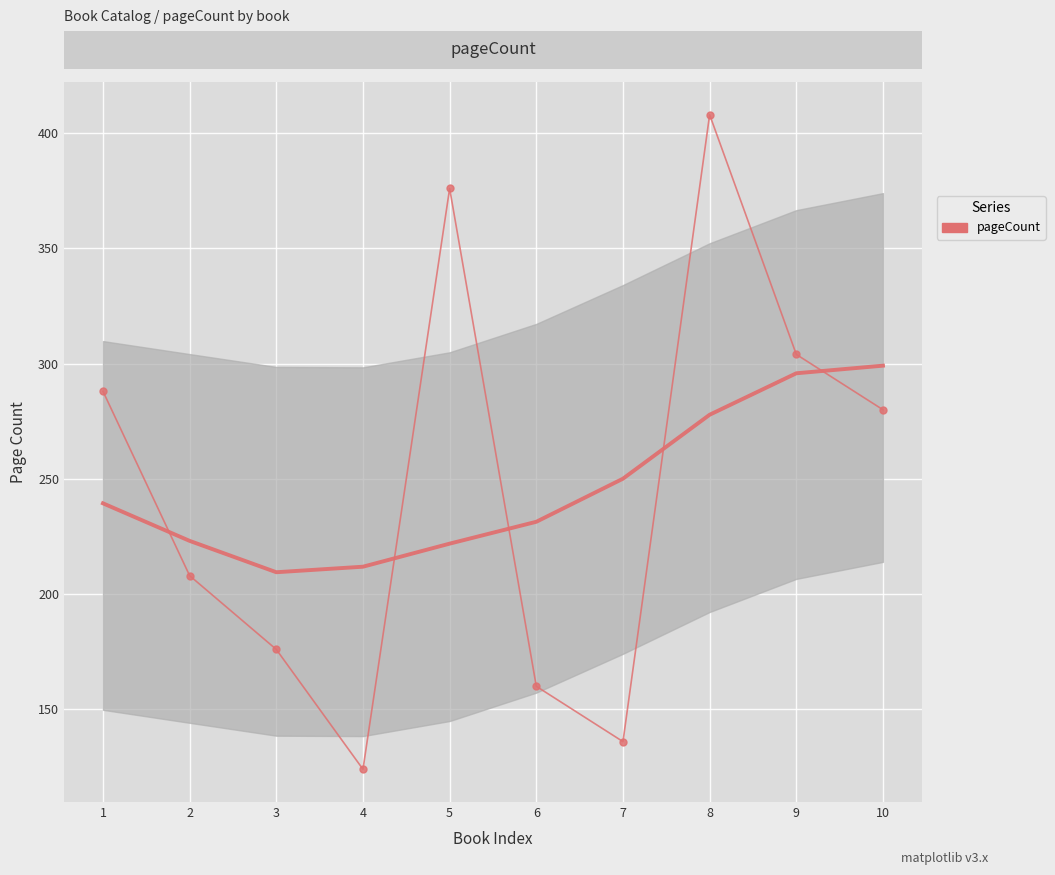

True or false: there are more than 1 points higher than both neighbors.

True